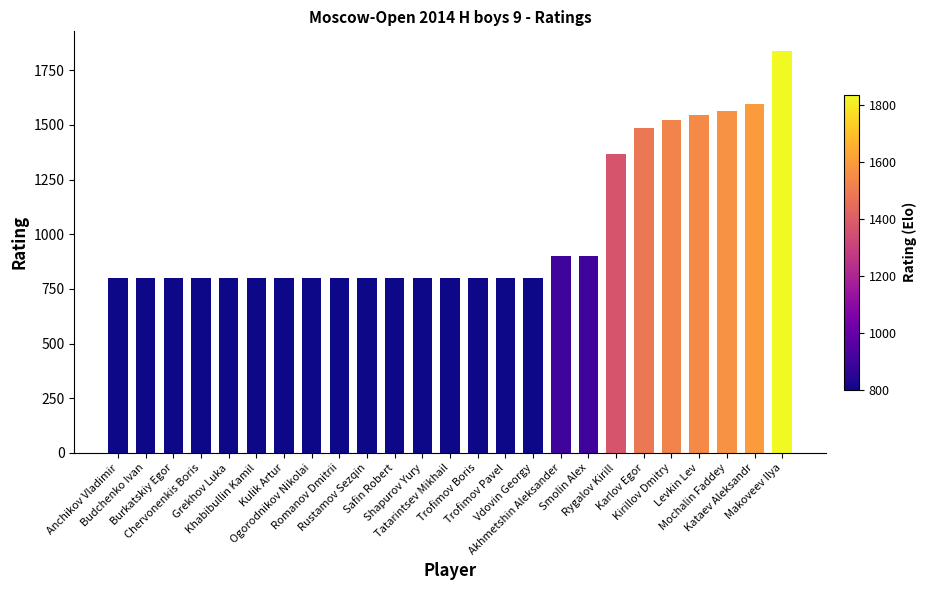

What is the maximum value shown in the chart?

1836